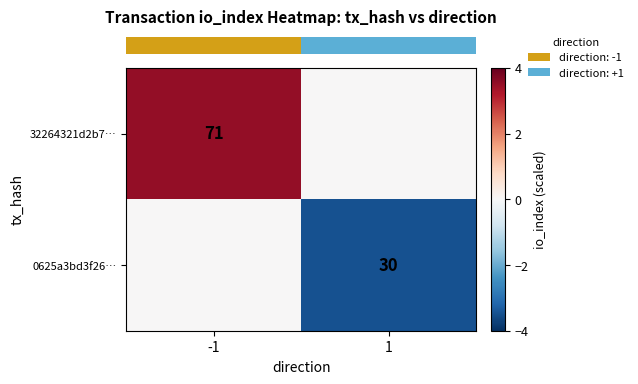

At which label is row_1 closest to -1?

-1